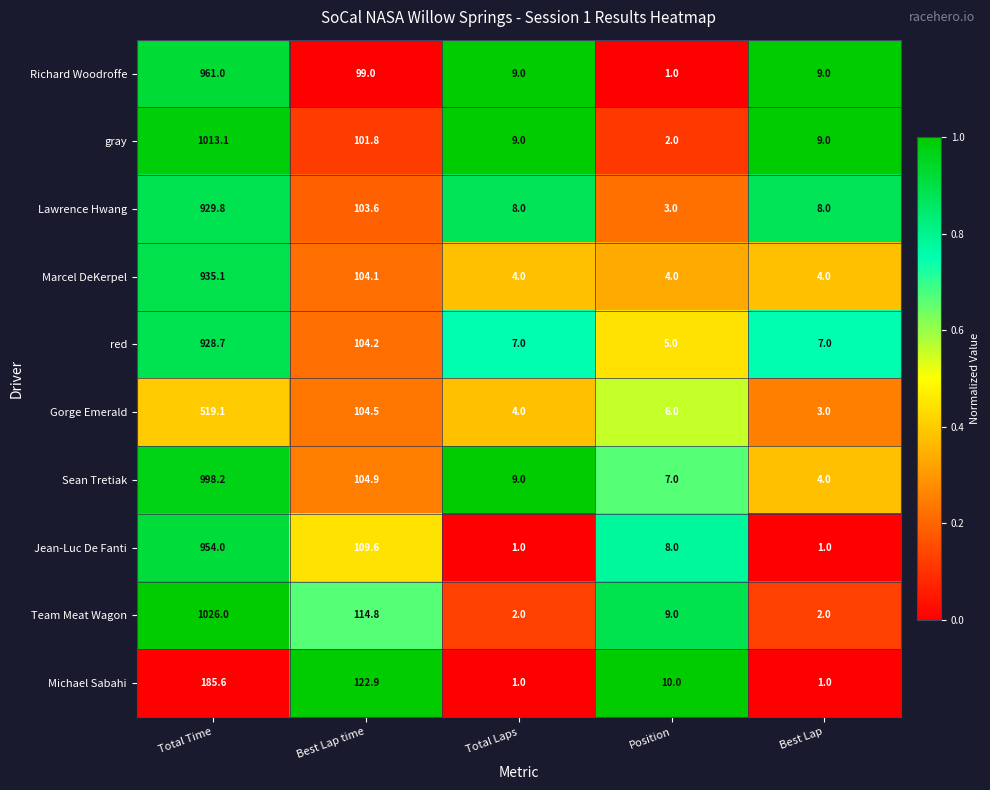

Rank the series at Total Time from lowest to highest value.

Michael Sabahi, Gorge Emerald, red, Lawrence Hwang, Marcel DeKerpel, Jean-Luc De Fanti, Richard Woodroffe, Sean Tretiak, gray, Team Meat Wagon